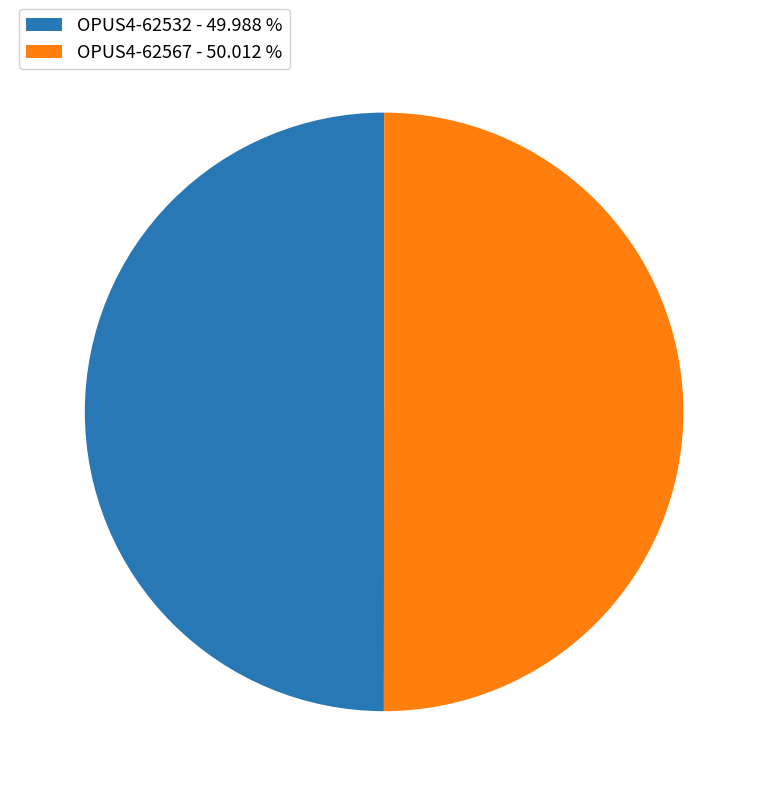

How many segments does this pie chart have?

2